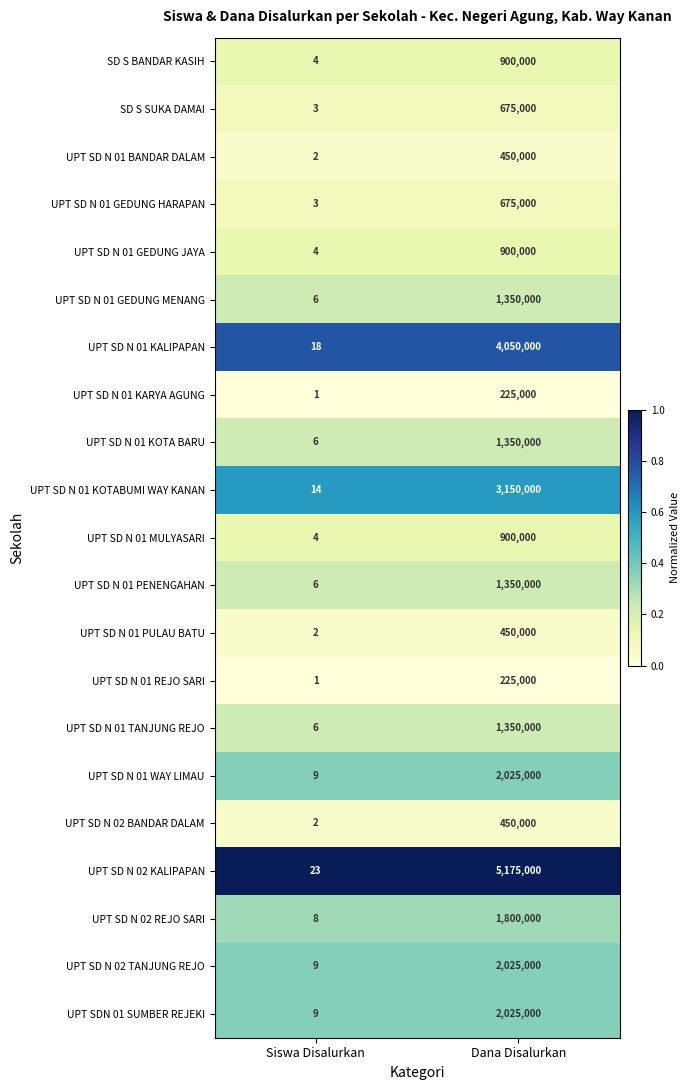

Rank the categories by UPT SD N 01 KARYA AGUNG value from highest to lowest.

Dana Disalurkan, Siswa Disalurkan